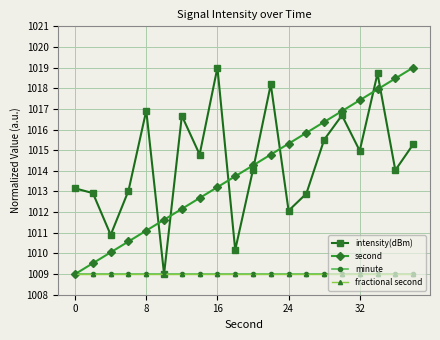

What is the value of the second point at the 11th from the left?

1014.3